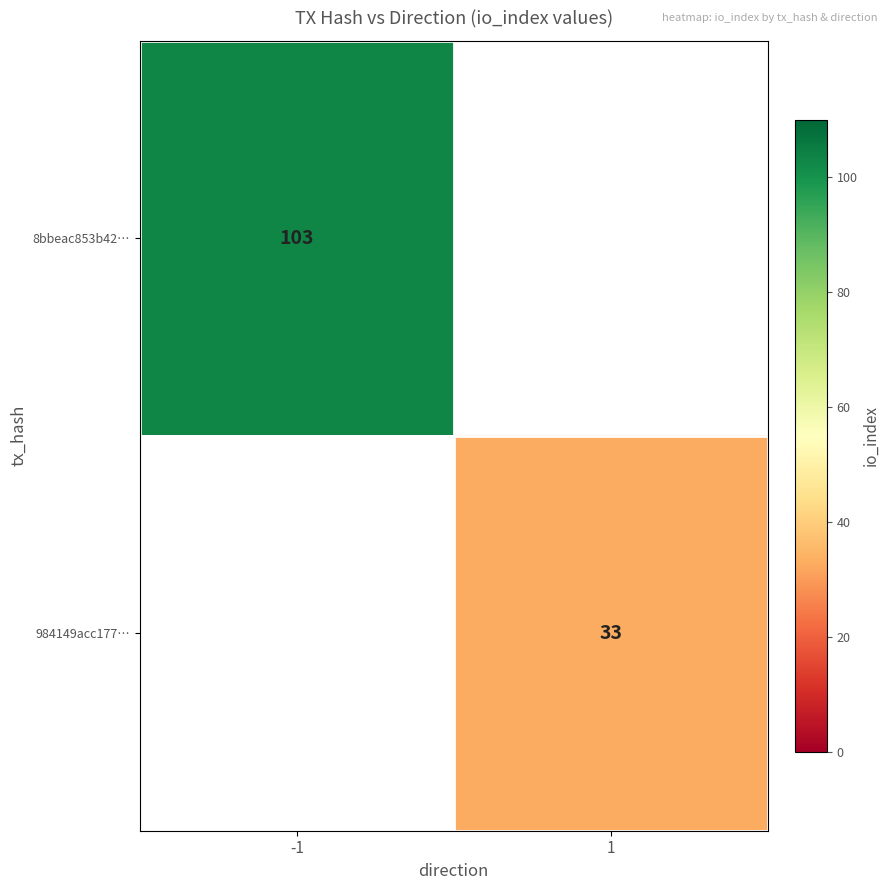

True or false: 8bbeac853b42… has a value of 142 at -1.

False